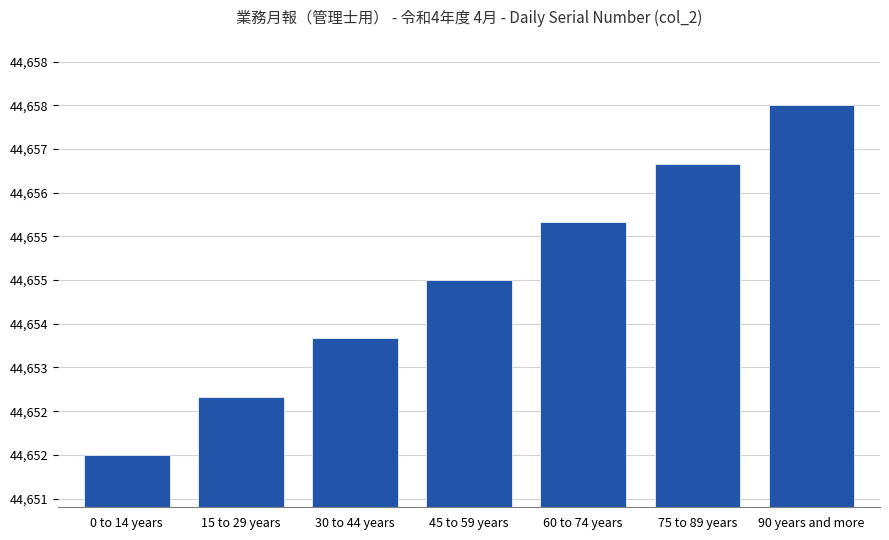

Approximately how many times larger is the value at 75 to 89 years compared to 15 to 29 years?

1.0